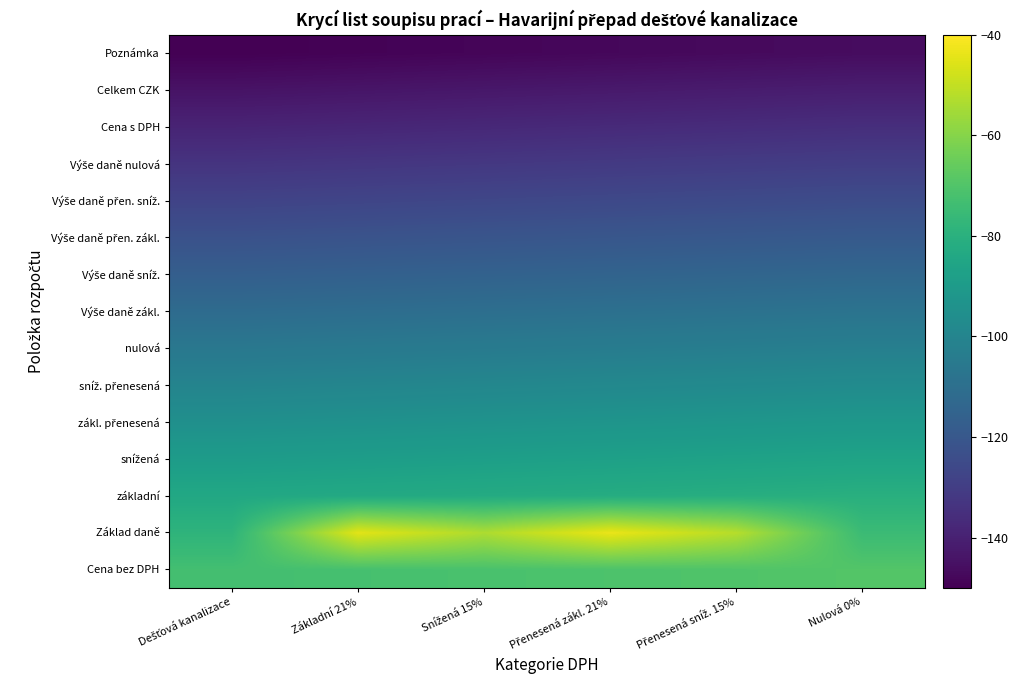

Which has a higher value, Dešťová kanalizace or Přenesená sníž. 15%?

Přenesená sníž. 15%